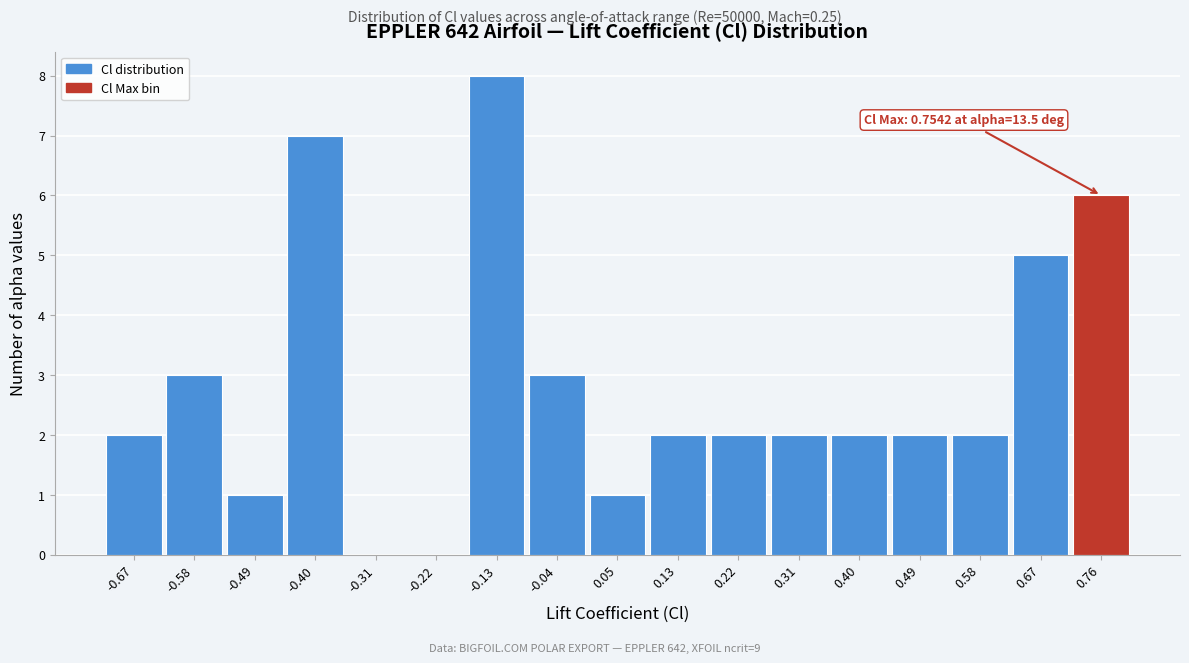

Over which range of the x-axis is the bar tallest?

-0.18 to -0.09